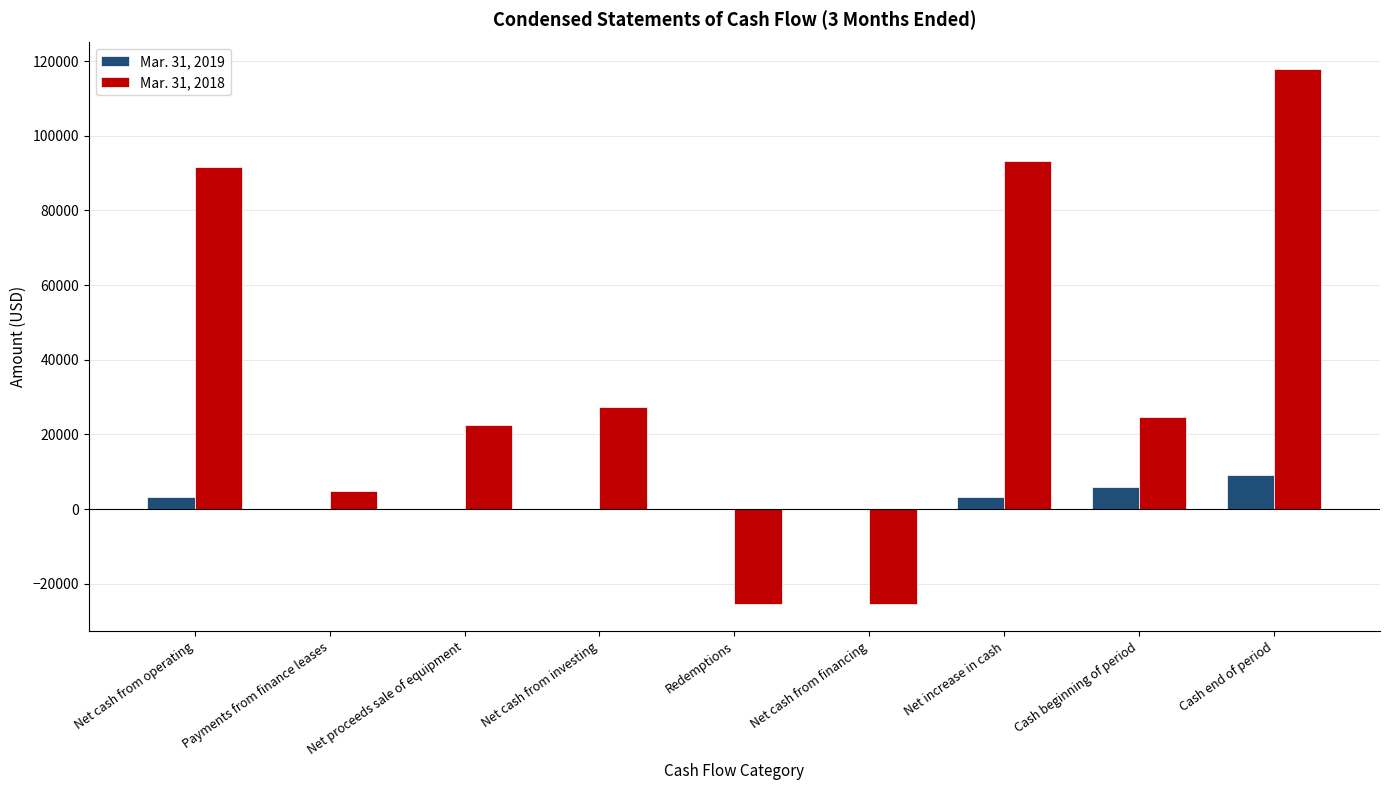

Between Payments from finance leases and Net increase in cash, which series saw the biggest shift?

Mar. 31, 2018